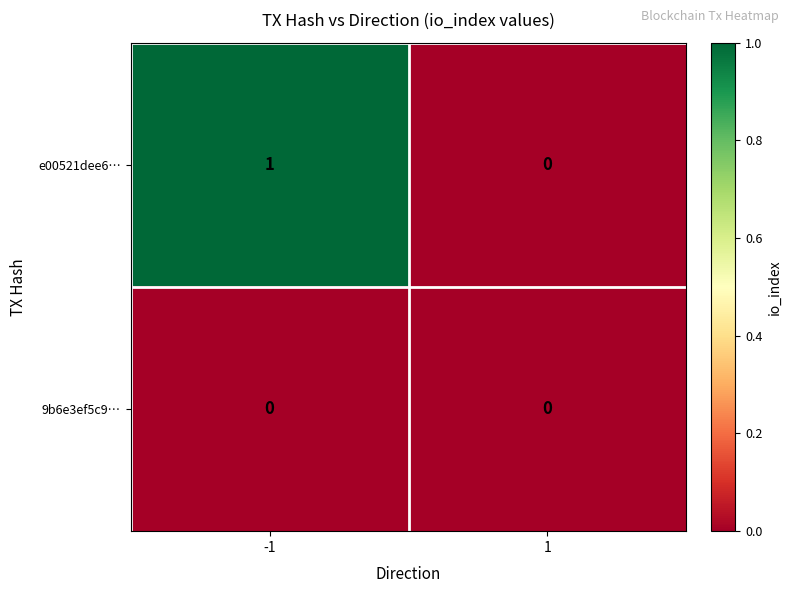

Which series has the widest spread of values?

e00521dee6…